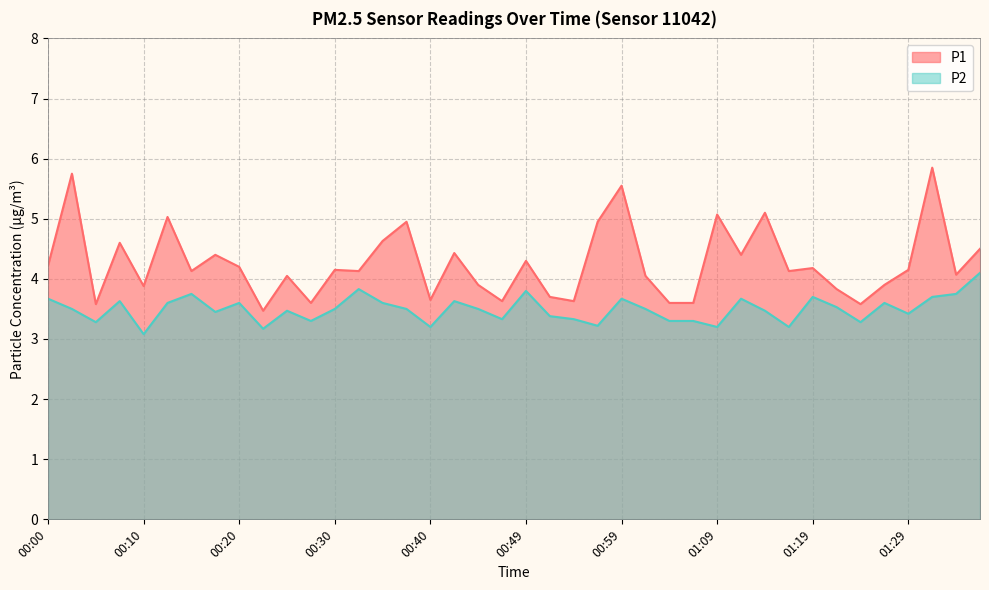

Reading left to right, extract all data points from this chart.

P1: 4.2	5.8	3.6	4.6	3.9	5.0	4.1	4.4	4.2	3.5	4.0	3.6	4.2	4.1	4.6	5.0	3.6	4.4	3.9	3.6	4.3	3.7	3.6	5.0	5.5	4.0	3.6	3.6	5.1	4.4	5.1	4.1	4.2	3.8	3.6	3.9	4.2	5.8	4.1	4.5
P2: 3.7	3.5	3.3	3.6	3.1	3.6	3.8	3.5	3.6	3.2	3.5	3.3	3.5	3.8	3.6	3.5	3.2	3.6	3.5	3.3	3.8	3.4	3.3	3.2	3.7	3.5	3.3	3.3	3.2	3.7	3.5	3.2	3.7	3.5	3.3	3.6	3.4	3.7	3.8	4.1